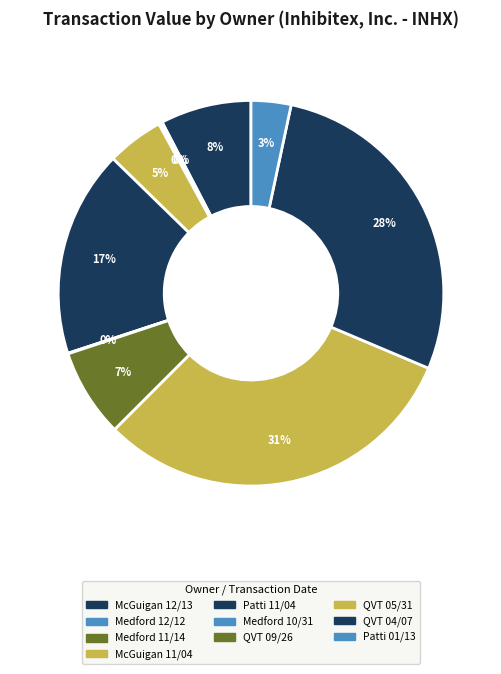

Count the number of slices in the pie.

10